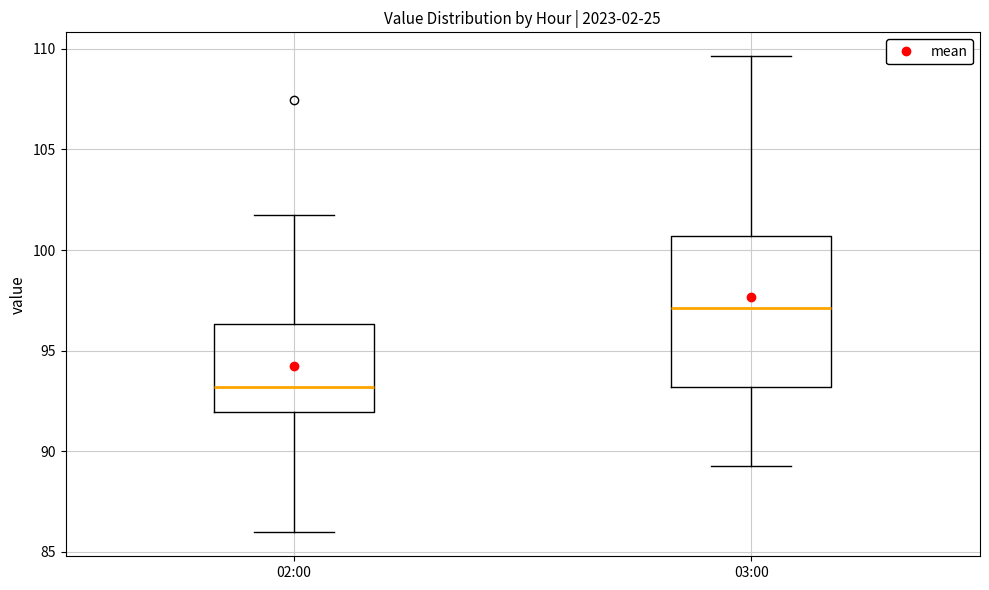

Which box is the tallest, from its lower edge to its upper edge?

03:00